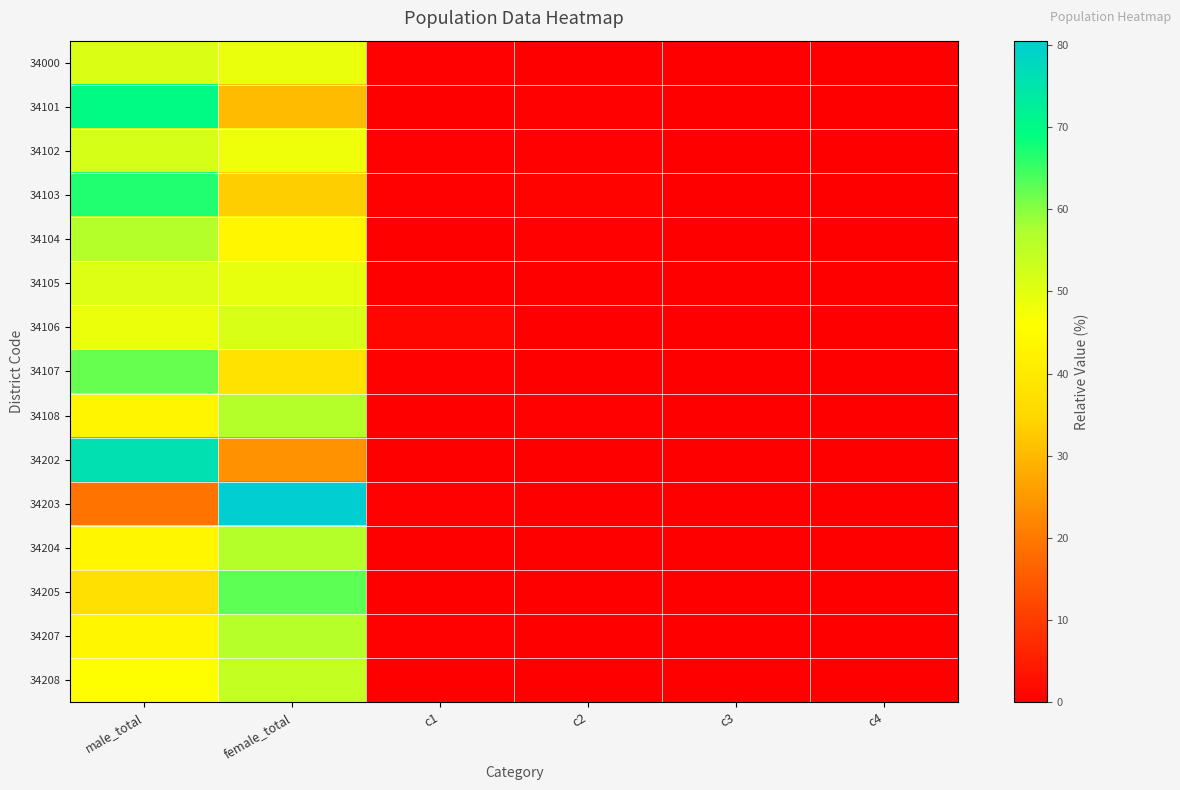

Reading left to right, what are all the values shown in this chart?

34000: male_total=51.1	female_total=48.9	c1=0.3	c2=0.3	c3=0.0	c4=0.0
34101: male_total=69.6	female_total=30.4	c1=0.2	c2=0.5	c3=0.0	c4=0.1
34102: male_total=51.8	female_total=48.2	c1=0.6	c2=0.5	c3=0.1	c4=0.1
34103: male_total=66.9	female_total=33.1	c1=0.4	c2=0.7	c3=0.0	c4=0.0
34104: male_total=56.4	female_total=43.6	c1=0.3	c2=0.6	c3=0.0	c4=0.0
34105: male_total=50.9	female_total=49.1	c1=0.2	c2=0.2	c3=0.0	c4=0.0
34106: male_total=48.6	female_total=51.4	c1=1.4	c2=0.1	c3=0.0	c4=0.0
34107: male_total=62.1	female_total=37.9	c1=0.4	c2=0.3	c3=0.0	c4=0.0
34108: male_total=43.4	female_total=56.6	c1=0.0	c2=0.6	c3=0.0	c4=0.2
34202: male_total=75.8	female_total=24.2	c1=0.1	c2=0.2	c3=0.0	c4=0.0
34203: male_total=19.5	female_total=80.5	c1=0.5	c2=0.0	c3=0.0	c4=0.0
34204: male_total=43.4	female_total=56.6	c1=0.0	c2=0.0	c3=0.0	c4=0.0
34205: male_total=37.1	female_total=62.9	c1=0.1	c2=0.1	c3=0.0	c4=0.0
34207: male_total=43.7	female_total=56.3	c1=0.5	c2=0.1	c3=0.0	c4=0.0
34208: male_total=45.6	female_total=54.4	c1=0.3	c2=0.0	c3=0.0	c4=0.0